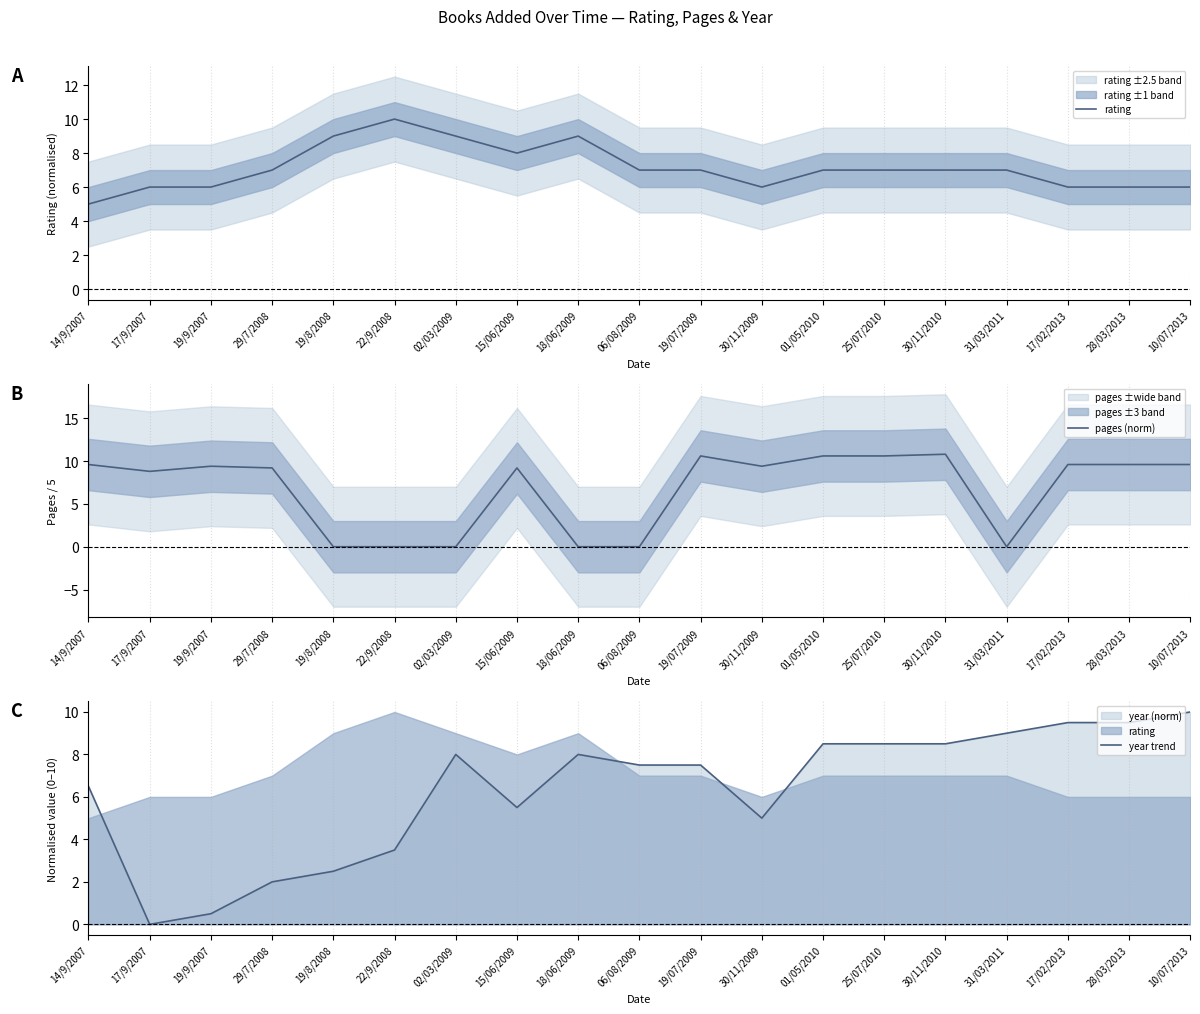

At 01/05/2010, list the series in order from smallest to largest.

rating, year trend, pages (norm)